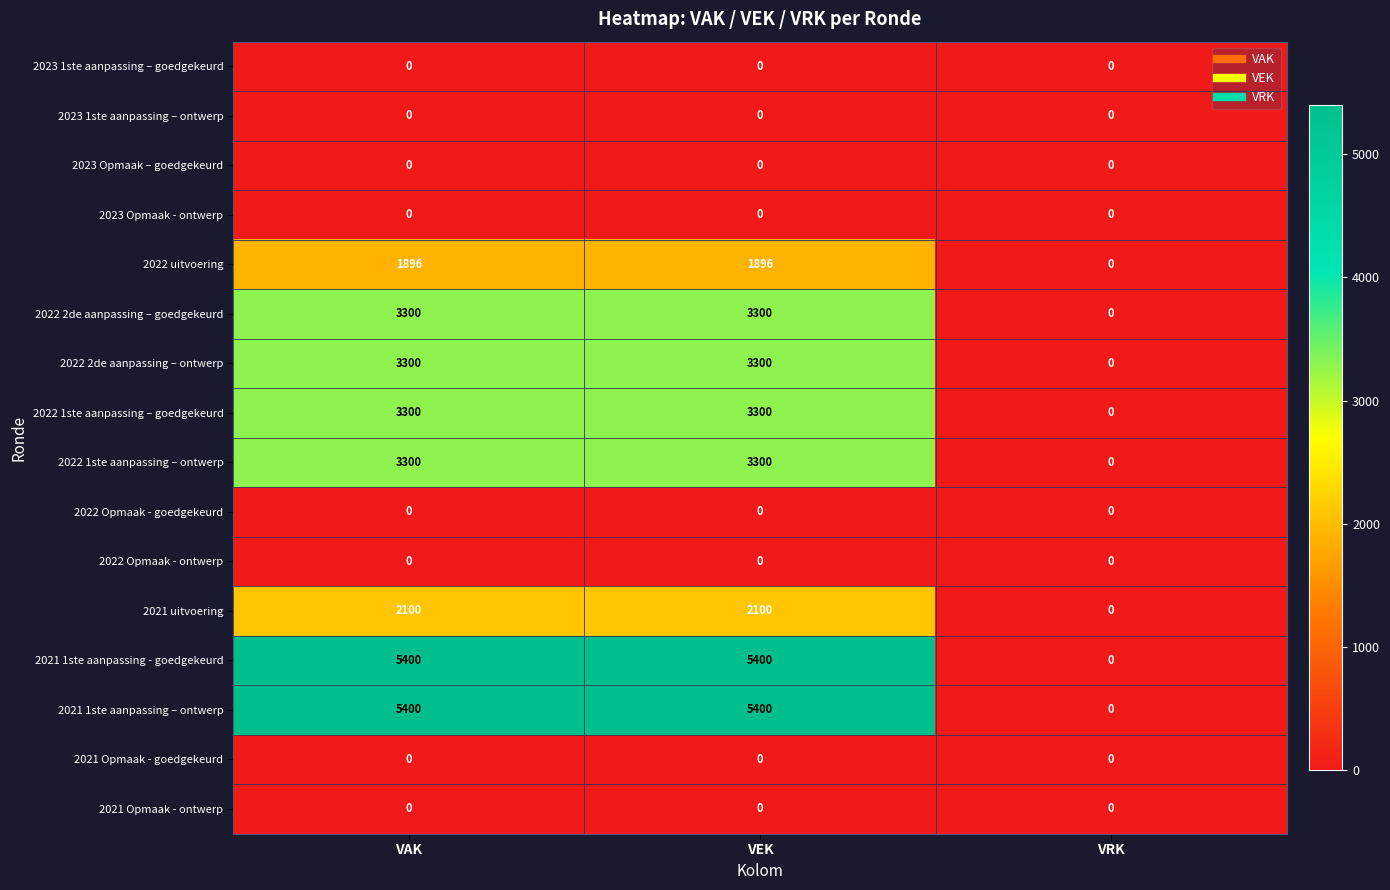

Is the value of 2022 uitvoering at VAK greater than the value of 2023 1ste aanpassing – ontwerp at VEK?

Yes